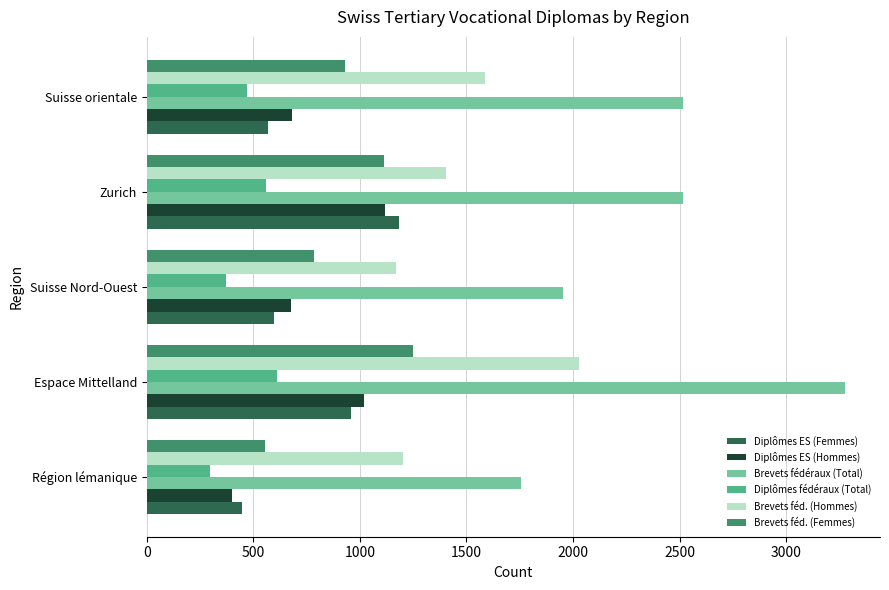

Which series has the largest range (max minus min)?

Brevets fédéraux (Total)